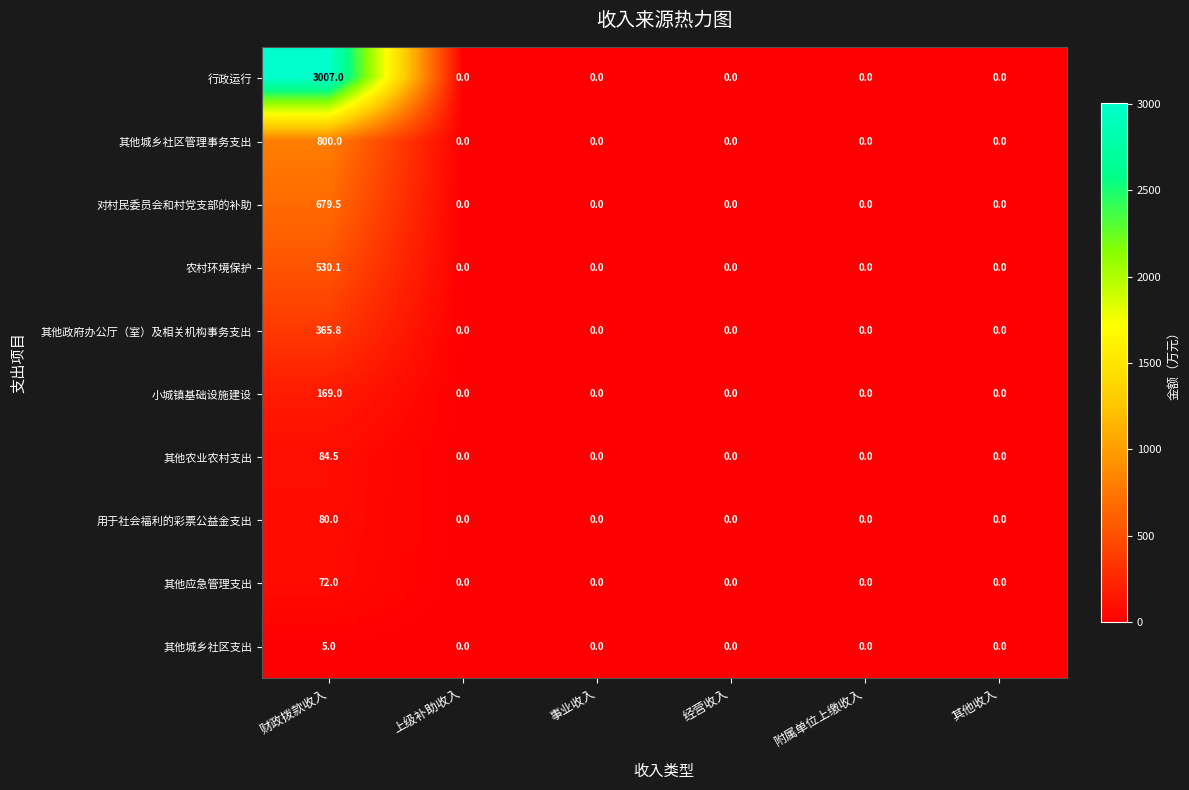

Which series changed the most between 财政拨款收入 and 经营收入?

行政运行